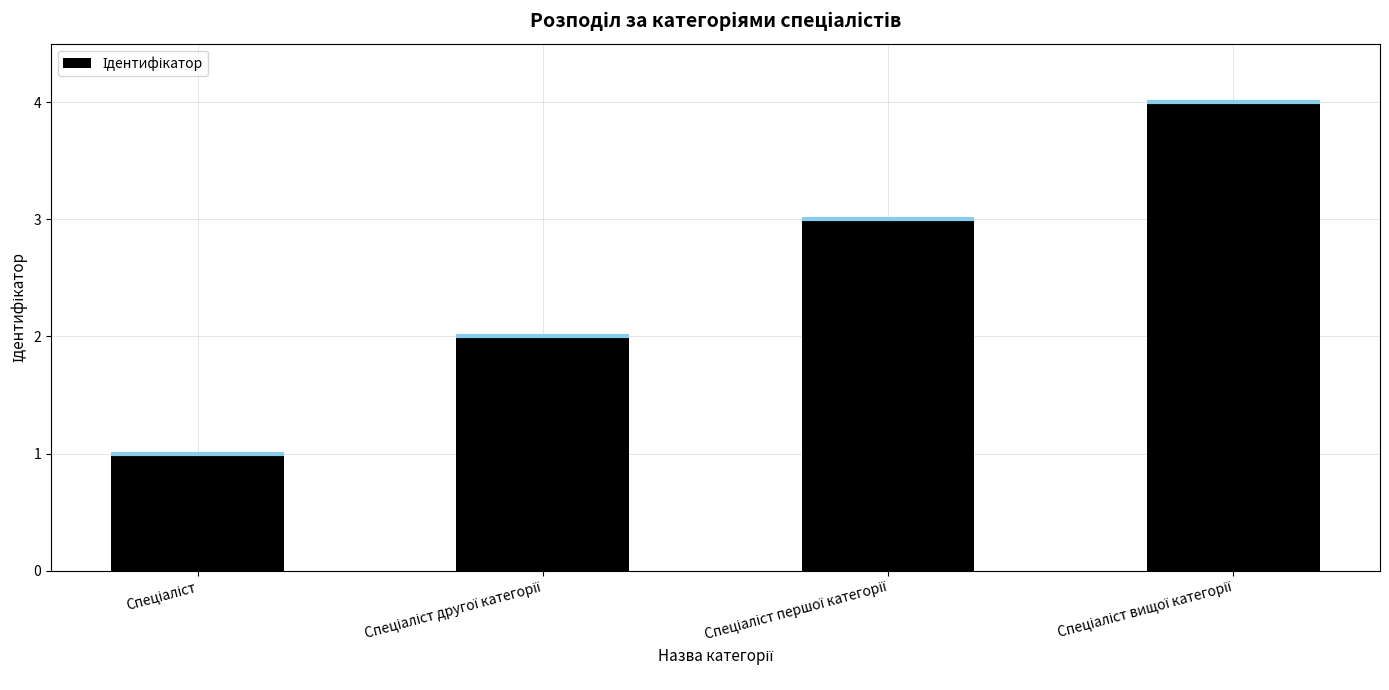

Reading right to left, extract all data points from this chart.

4	3	2	1